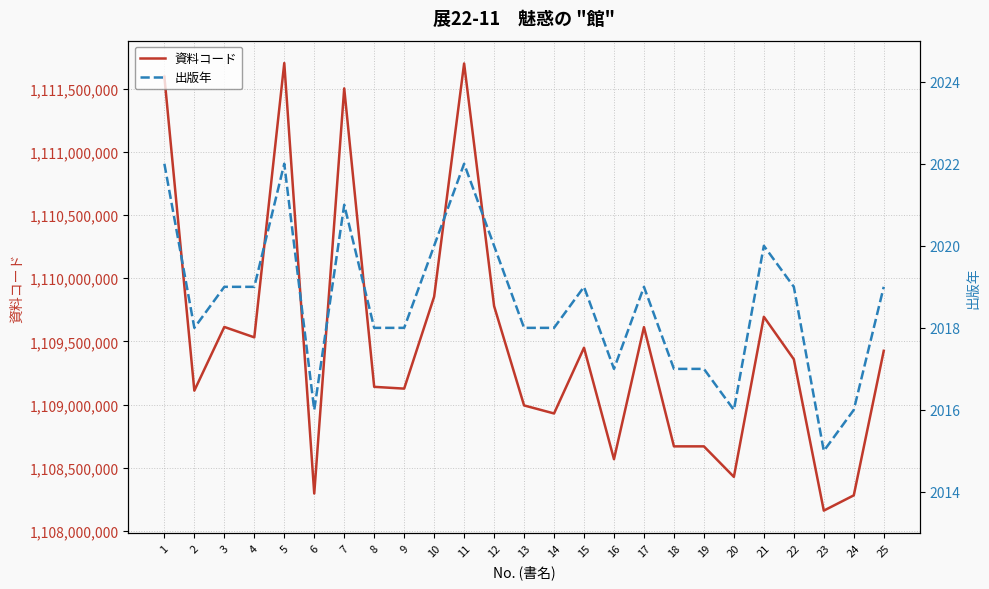

In 出版年, how many points are lower than both neighbors (excluding endpoints)?

5